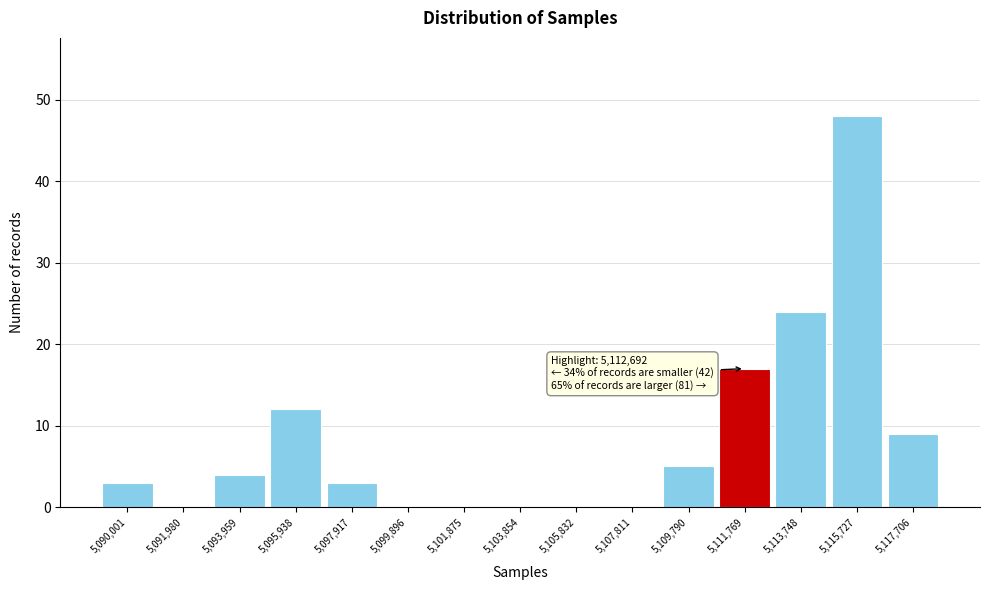

Which range on the x-axis has the tallest bar?

5114800 to 5116800